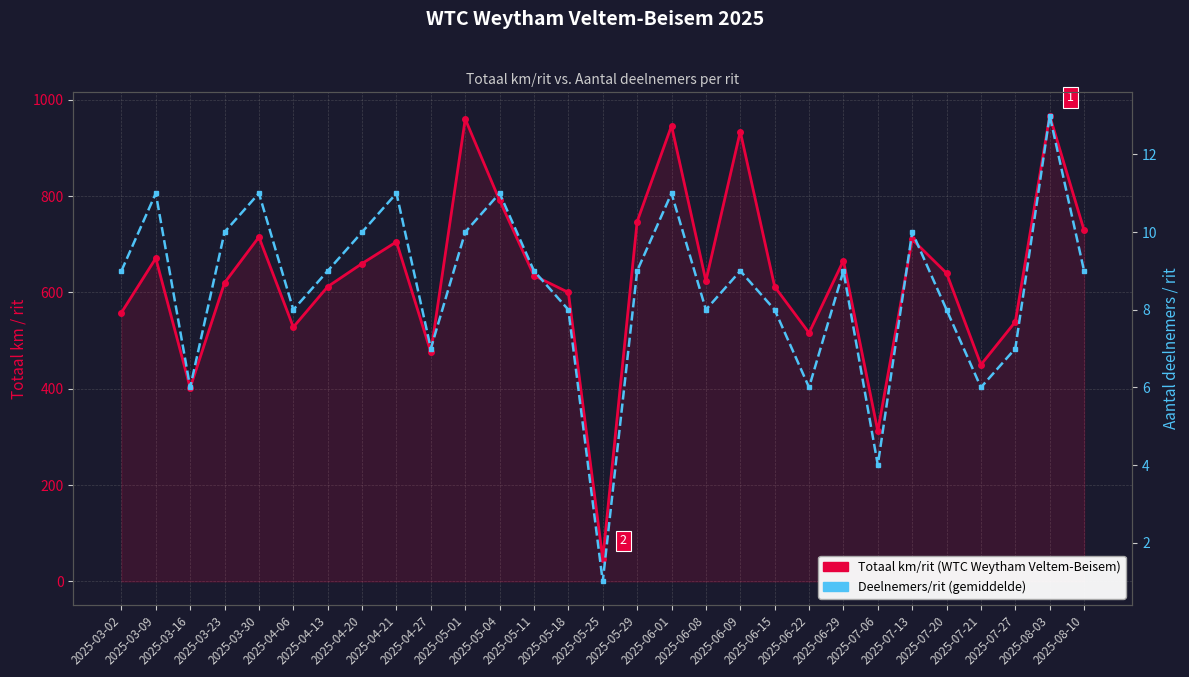

Count the number of categories in the chart.

29